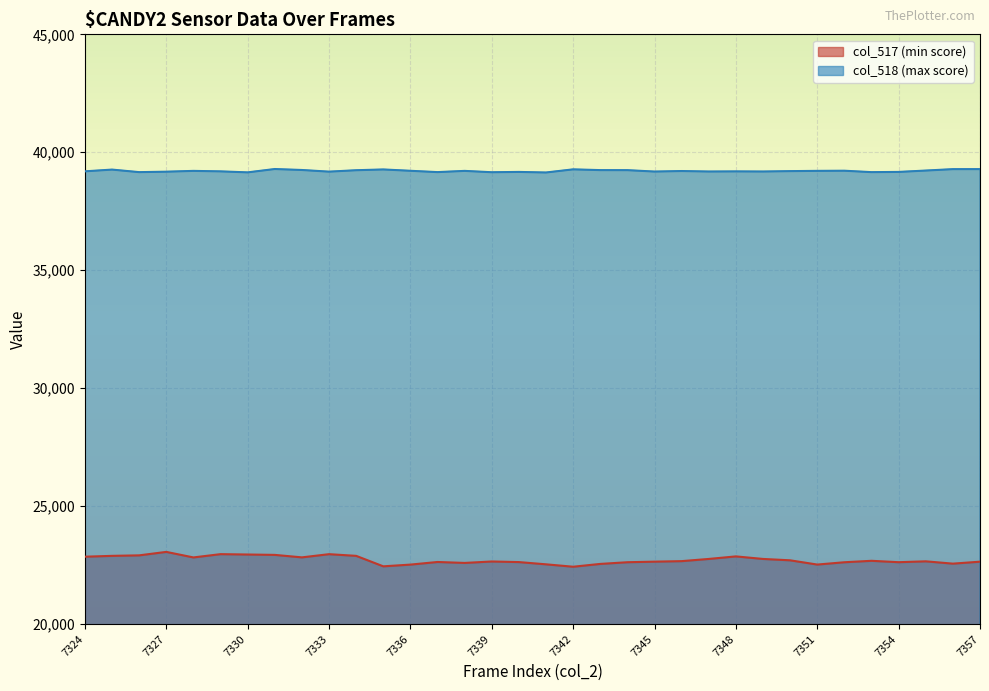

Count the number of categories in the chart.

34